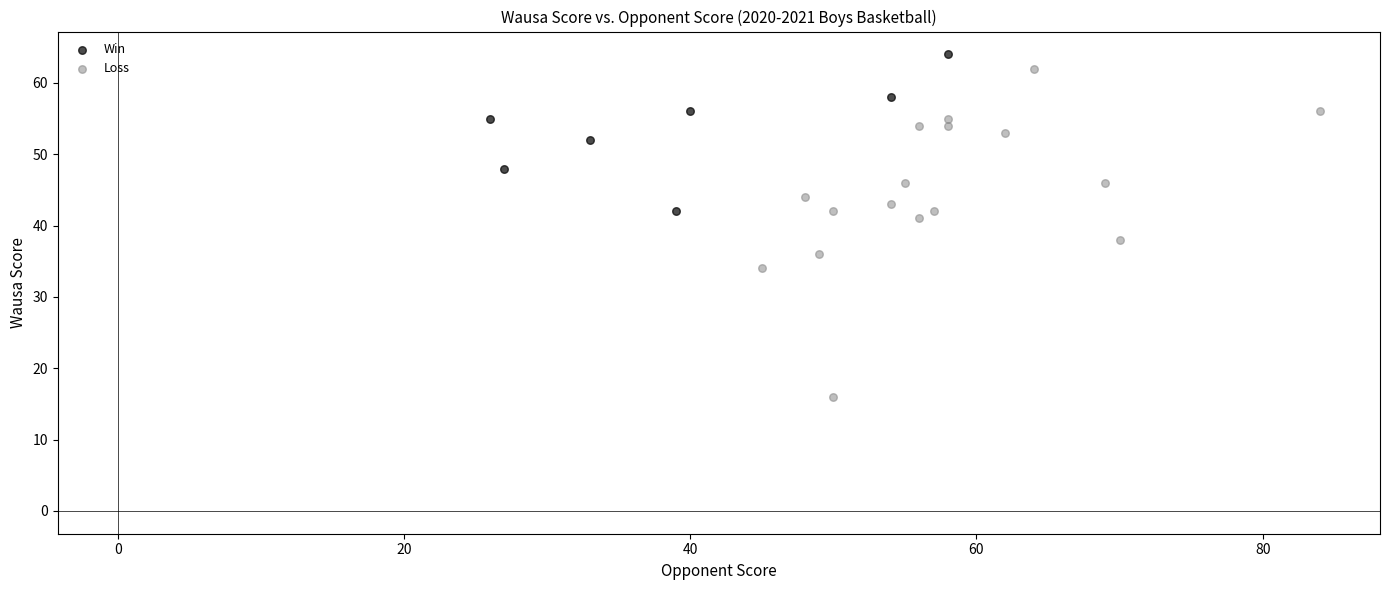

Which series has the widest spread of Y values?

Loss